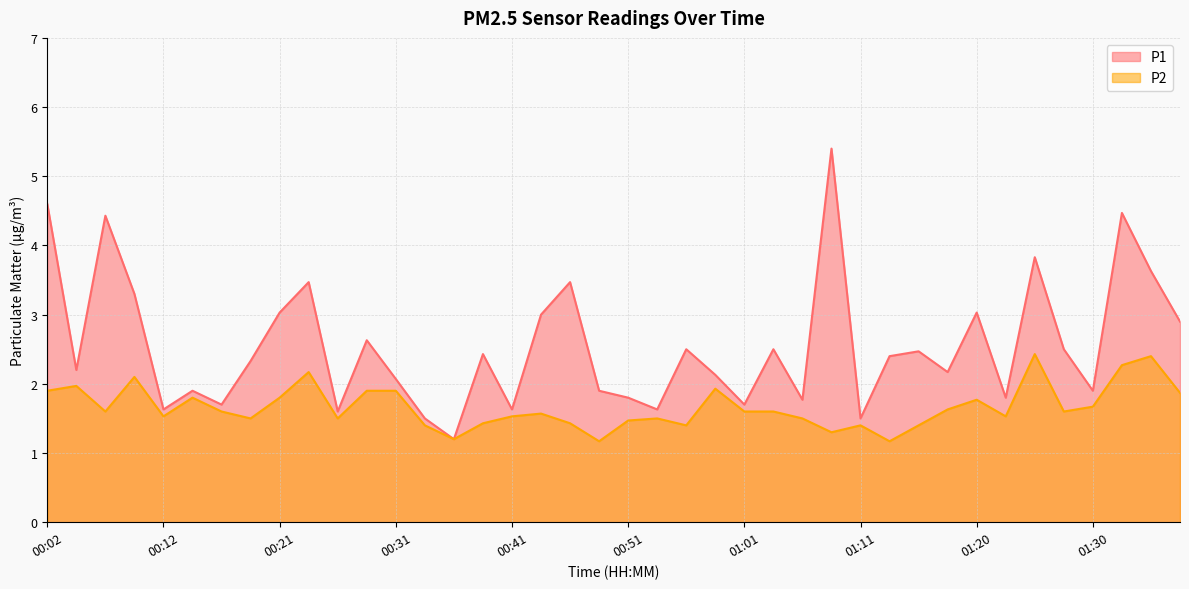

Is the value of P2 at 00:19 greater than the value of P1 at 00:36?

Yes